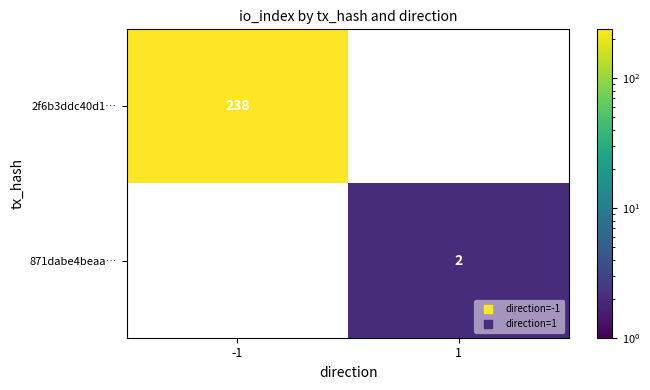

True or false: 871dabe4beaa… has a value of 0.9 at 1.

False